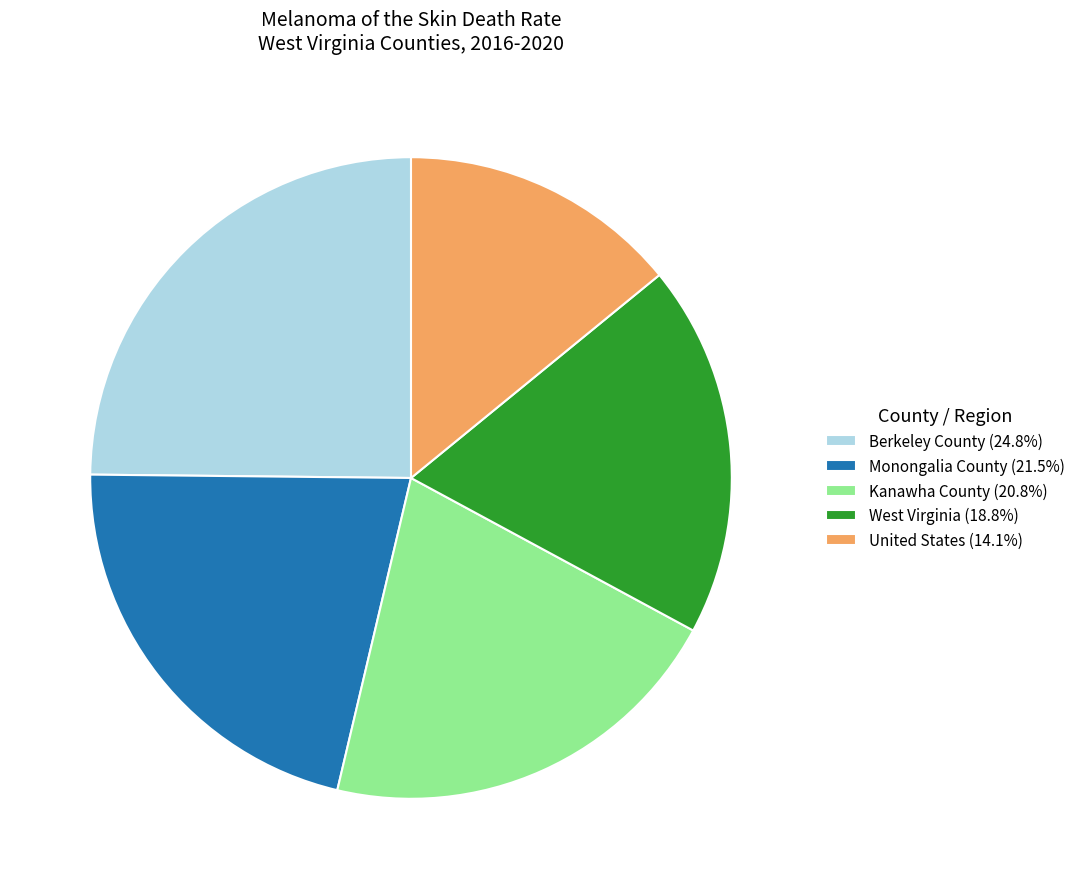

What is the ratio of the value at Monongalia County (21.5%) to the value at West Virginia (18.8%)?

1.1